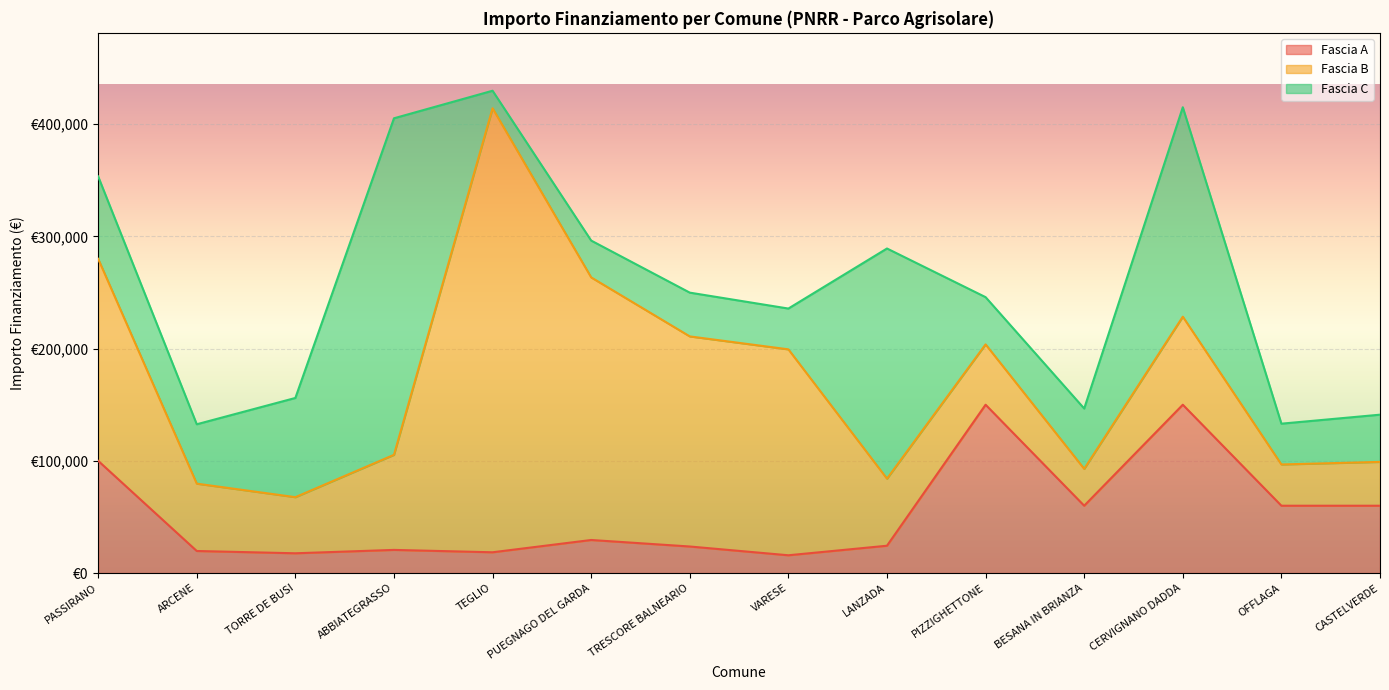

Which category has the lowest value across all series?

TEGLIO